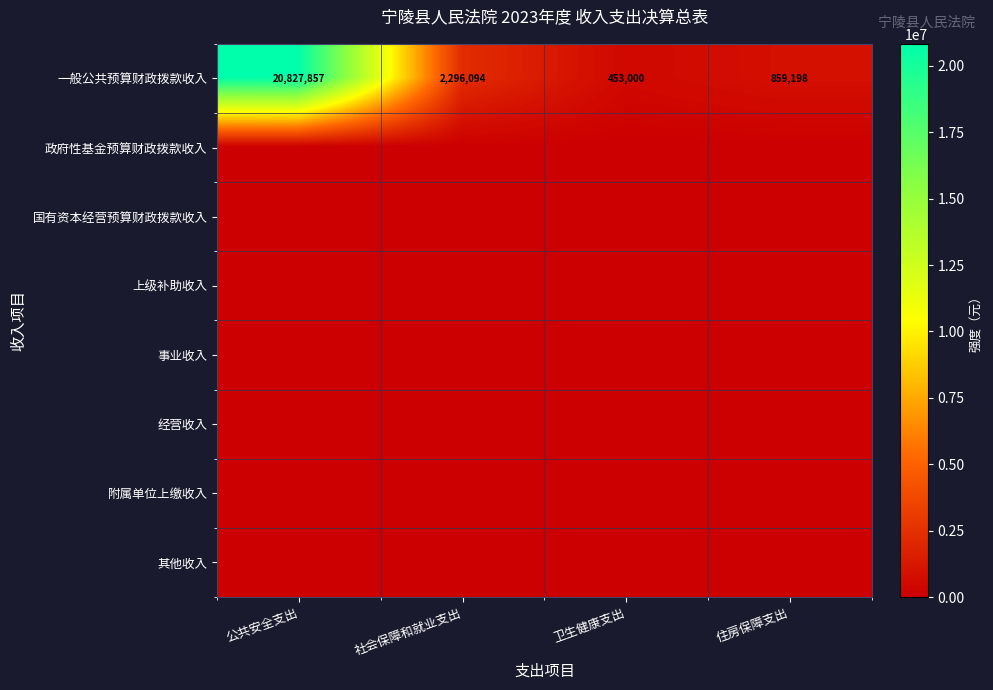

The value of 一般公共预算财政拨款收入 at 住房保障支出 is 1135386. True or false?

False